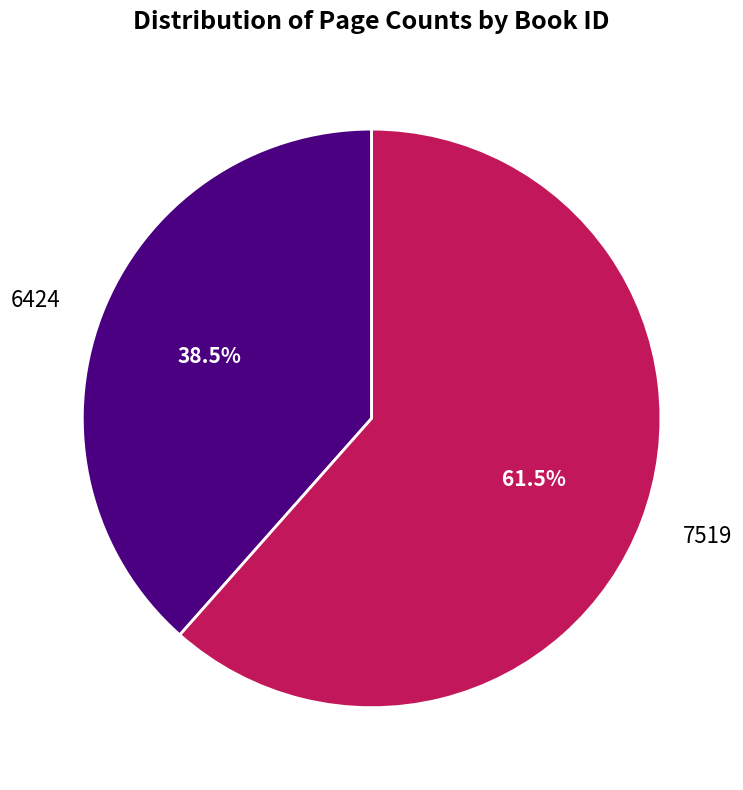

Is it true that 7519 is 67% of the pie?

False